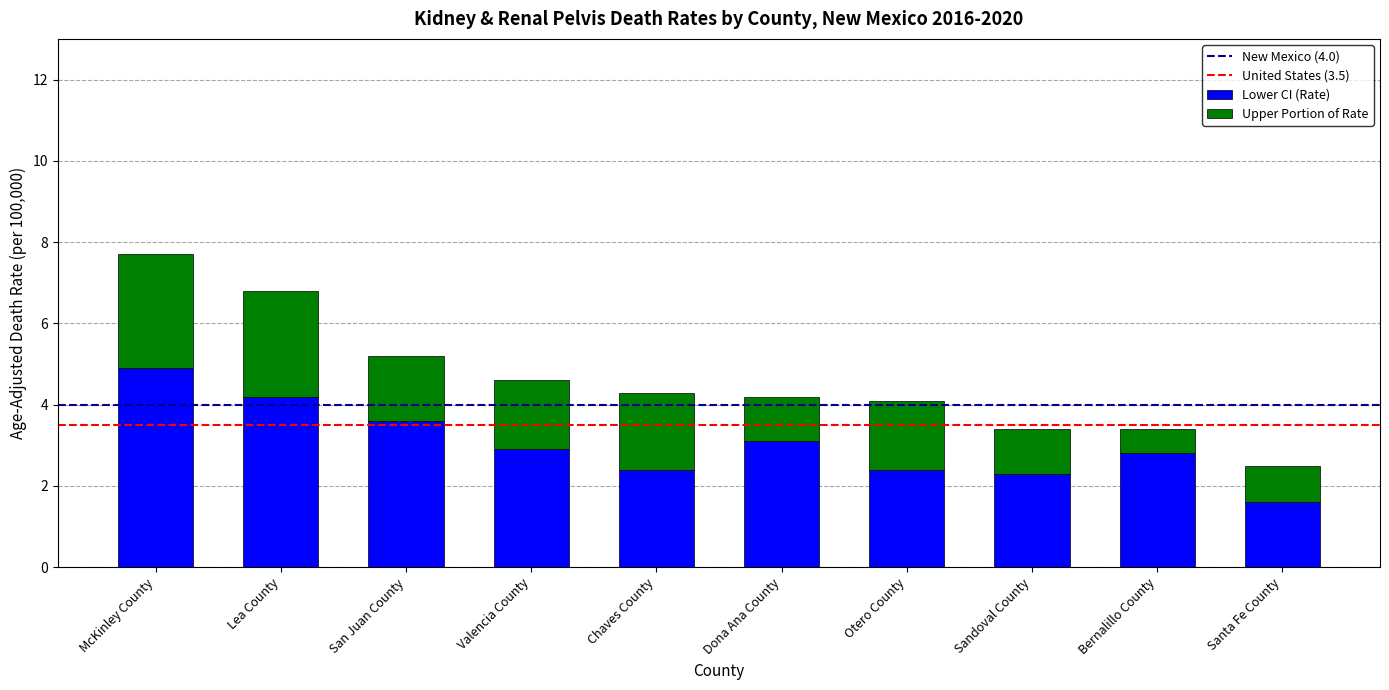

The Lower CI (Rate) series shows 0.9 at Valencia County. True or false?

False